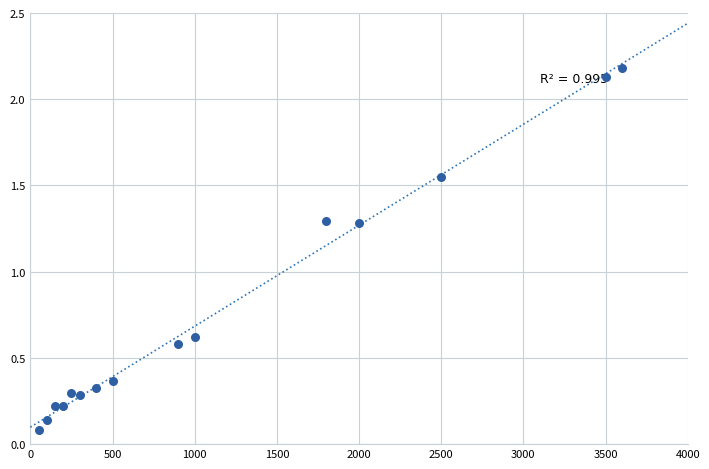

What is the range of X values (max minus min)?

3550.0